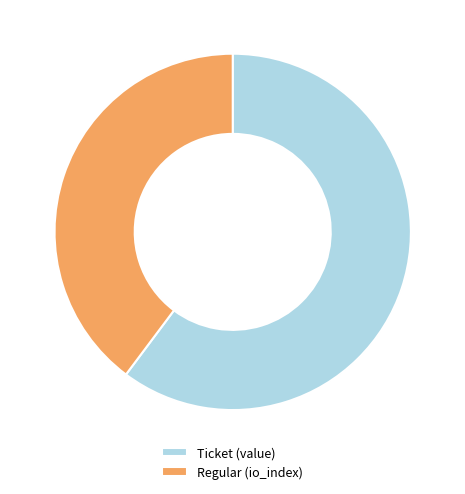

Is there any slice that represents more than half of the pie?

Yes